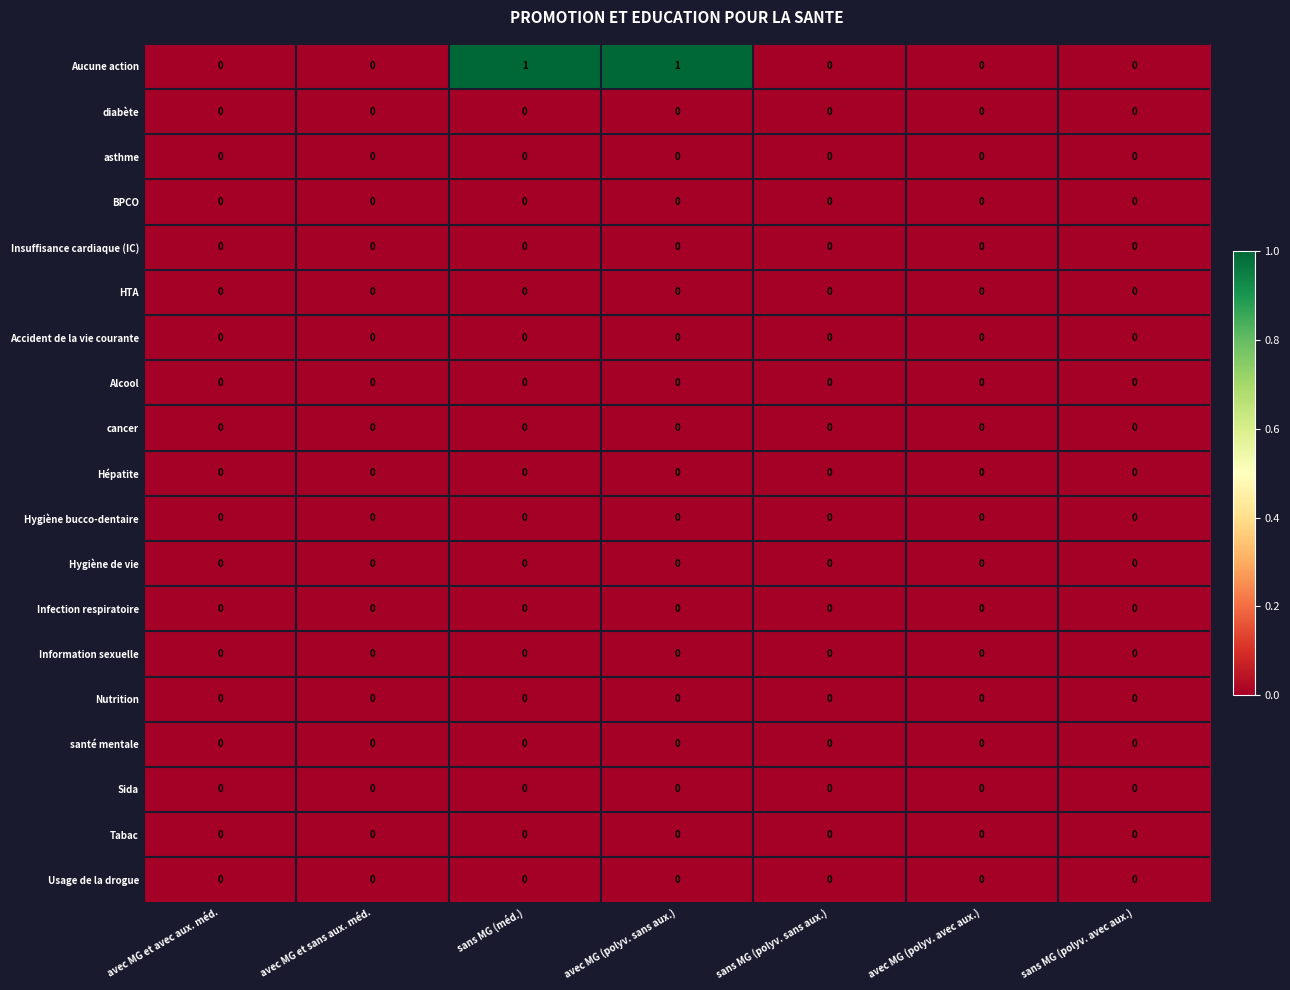

Which series has the largest total across all categories?

Aucune action